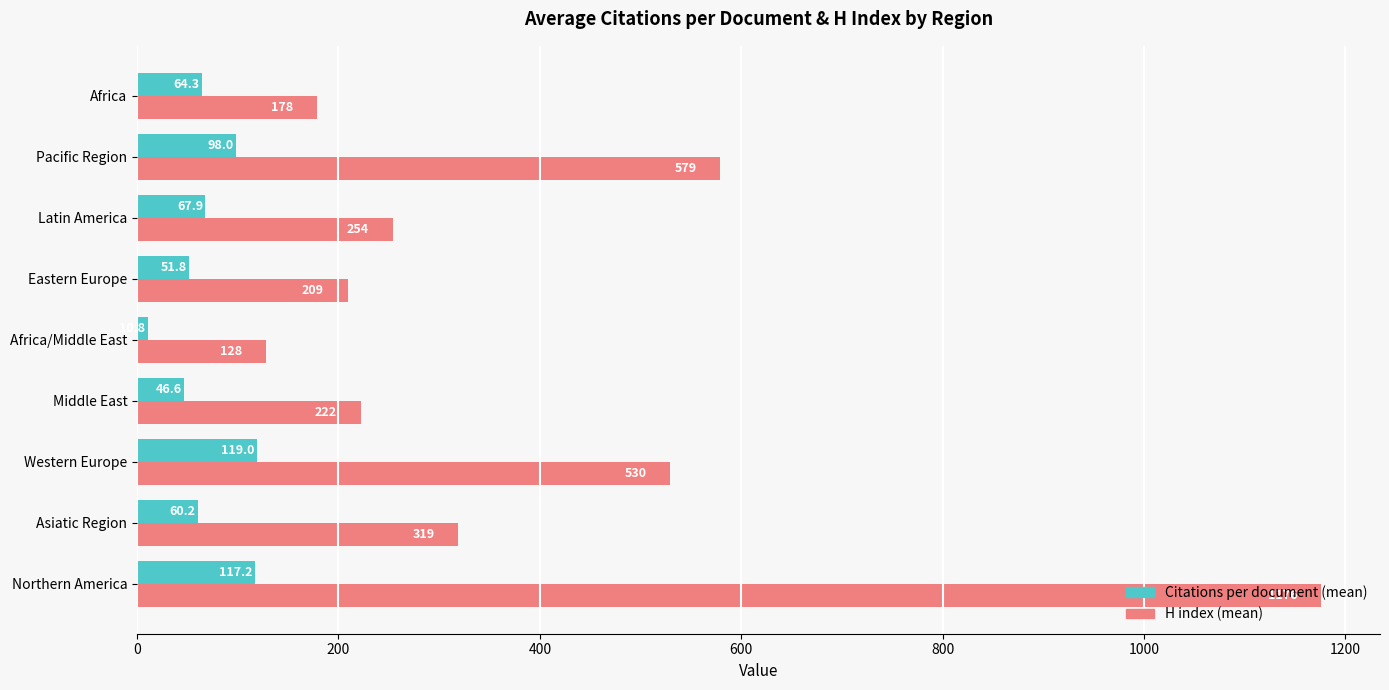

Which series has the largest total across all categories?

H index (mean)